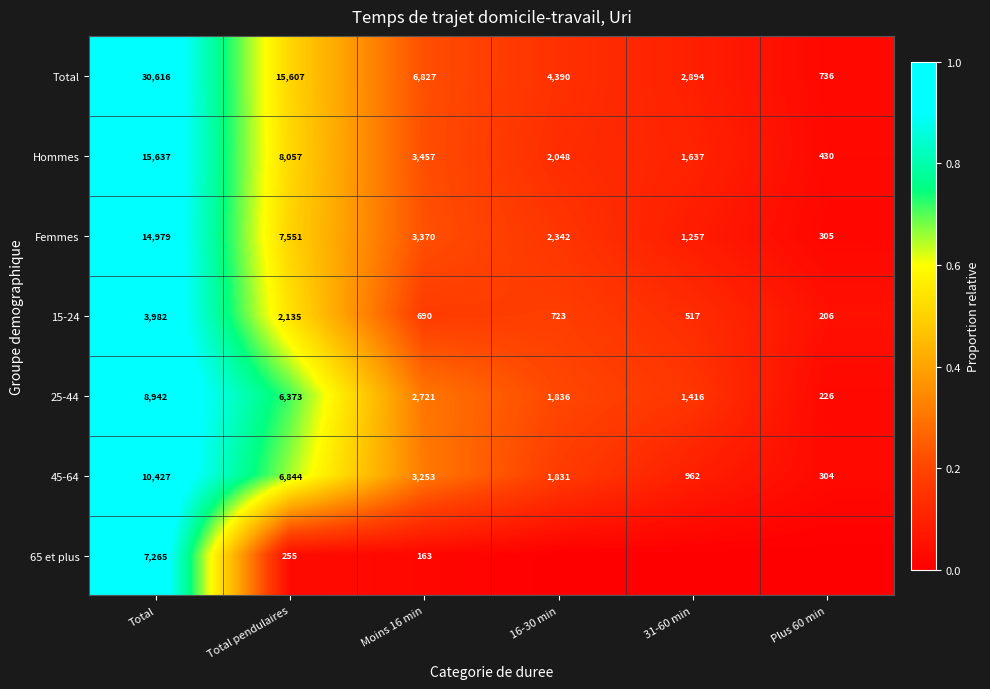

Is the value of Total at 16-30 min greater than the value of 65 et plus at Moins 16 min?

Yes